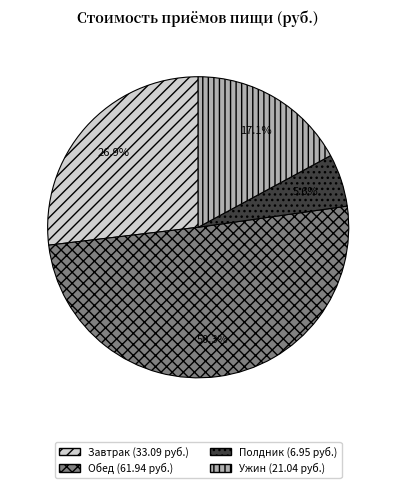

To the nearest percent, what is the difference between the largest and smallest slice percentages?

45%